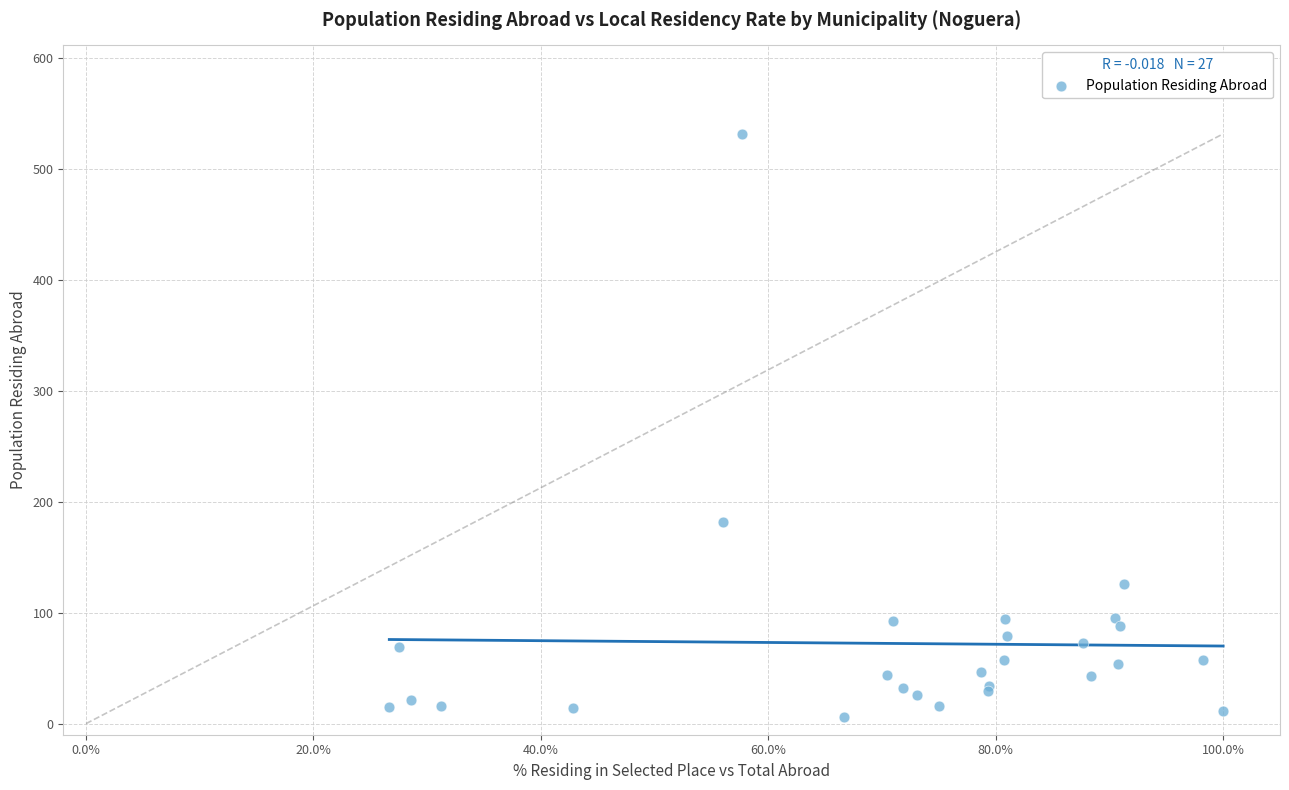

What Y value in the scatter plot is closest to 269?

182